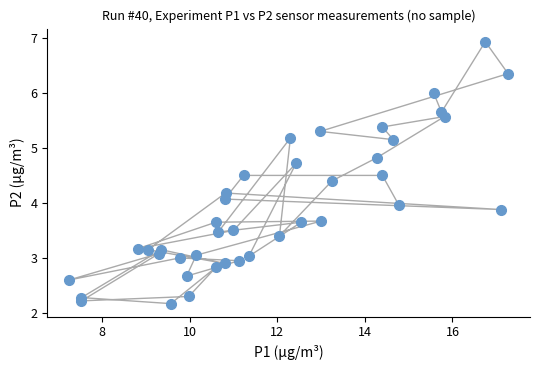

What is the range of Y values (max minus min)?

4.8